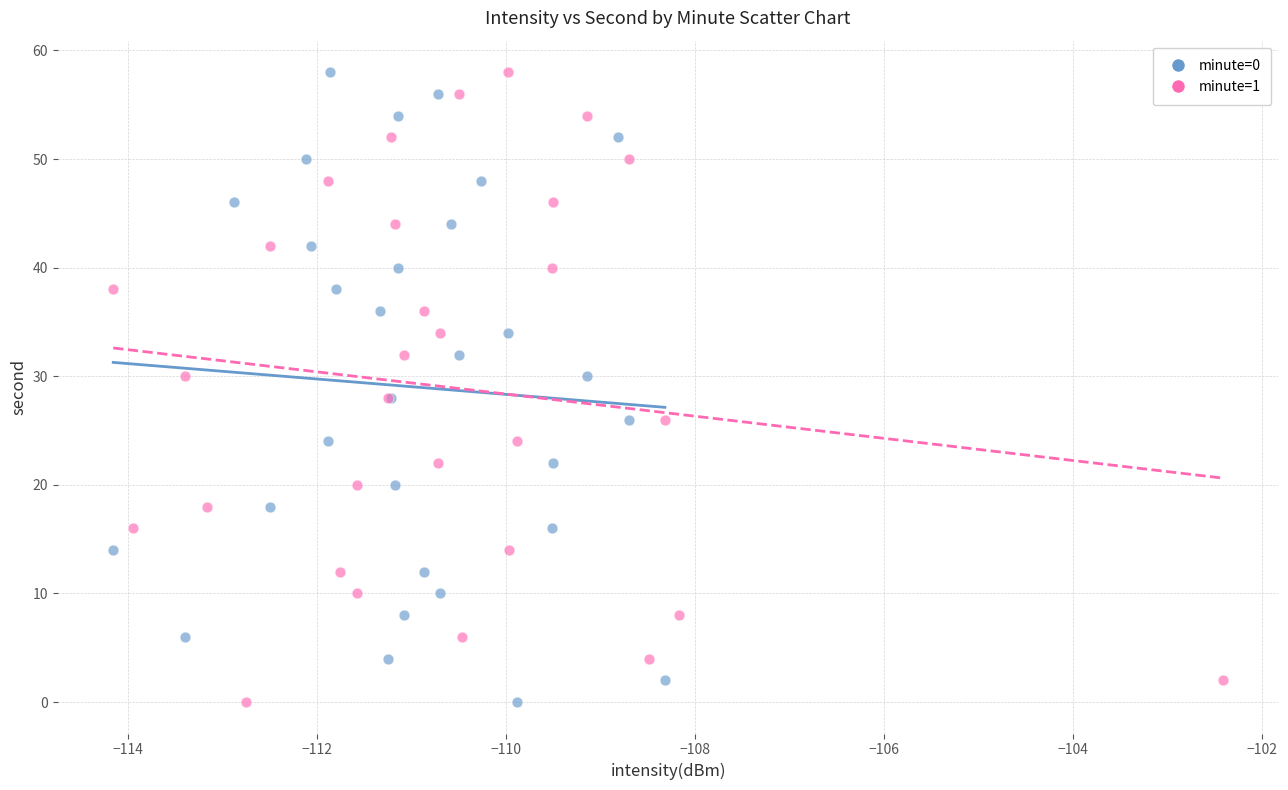

What are all the series names shown in the legend?

minute=0, minute=1